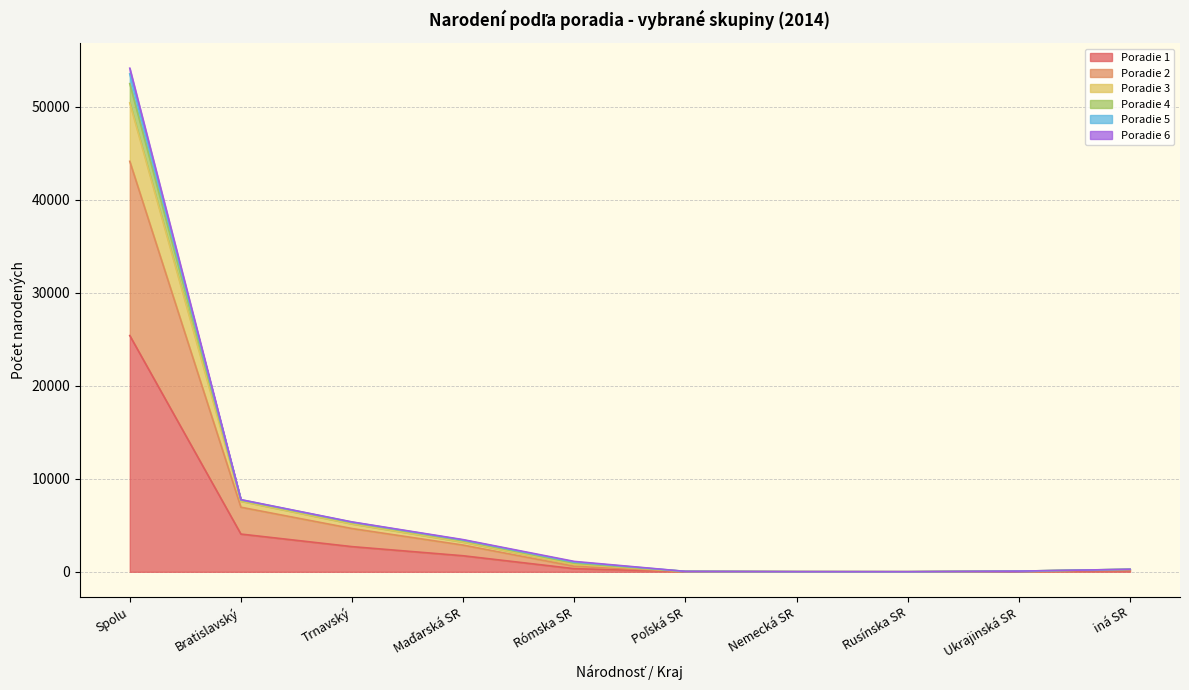

At which category does Poradie 5 reach its first local valley?

Rusínska SR